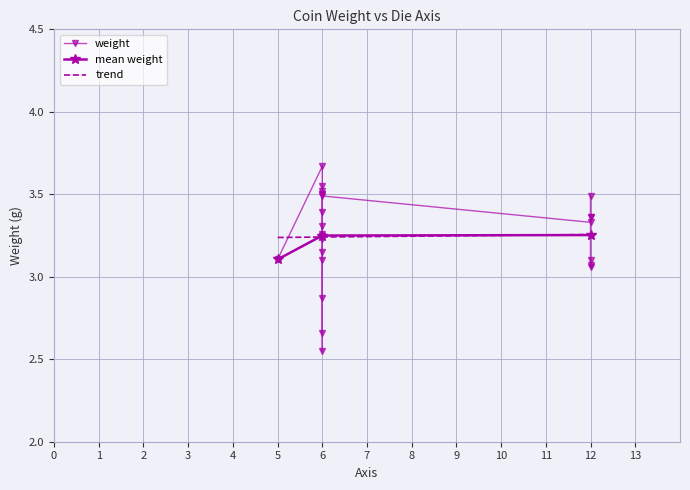

True or false: mean weight has a value of 5.8 at 12.

False